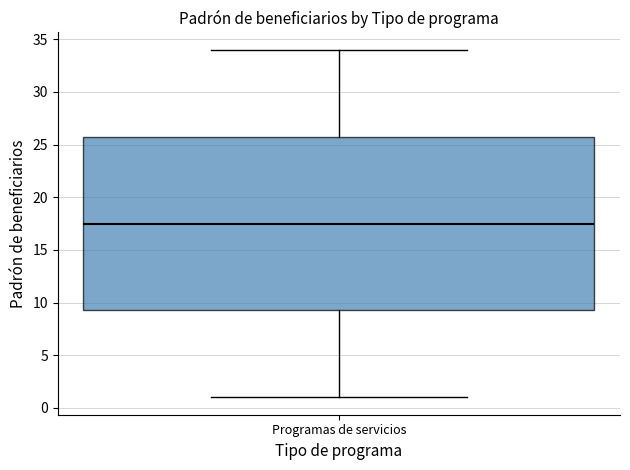

Where does the lower whisker of the box for Programas de servicios end on the y-axis? The values are not printed on the chart, so give them approximately, as read against the axis.

1.0